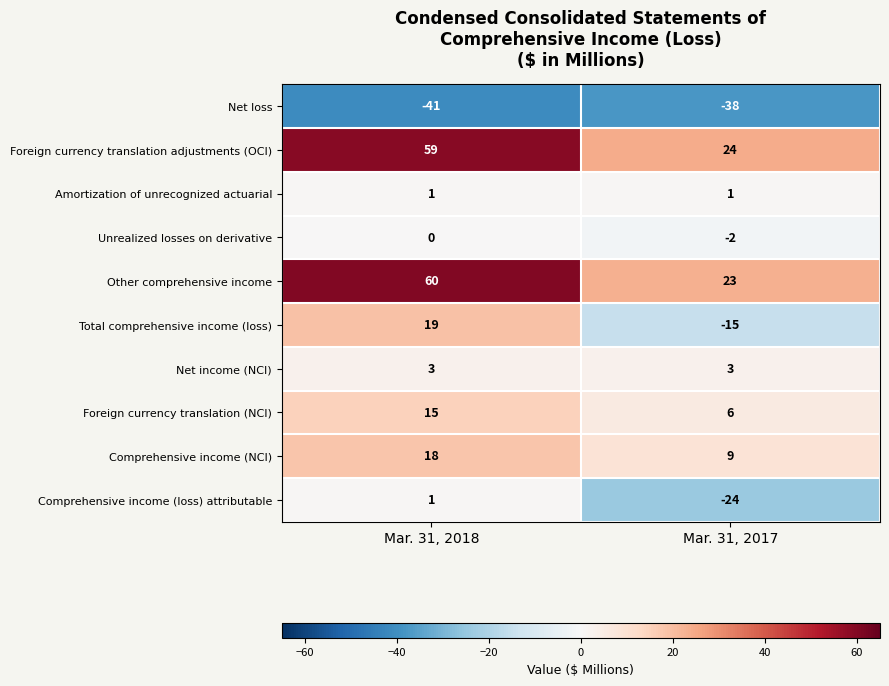

Reading left to right, list all the values displayed in this chart.

Net loss: Mar. 31, 2018=-41	Mar. 31, 2017=-38
Foreign currency translation adjustments (OCI): Mar. 31, 2018=59	Mar. 31, 2017=24
Amortization of unrecognized actuarial: Mar. 31, 2018=1	Mar. 31, 2017=1
Unrealized losses on derivative: Mar. 31, 2018=0	Mar. 31, 2017=-2
Other comprehensive income: Mar. 31, 2018=60	Mar. 31, 2017=23
Total comprehensive income (loss): Mar. 31, 2018=19	Mar. 31, 2017=-15
Net income (NCI): Mar. 31, 2018=3	Mar. 31, 2017=3
Foreign currency translation (NCI): Mar. 31, 2018=15	Mar. 31, 2017=6
Comprehensive income (NCI): Mar. 31, 2018=18	Mar. 31, 2017=9
Comprehensive income (loss) attributable: Mar. 31, 2018=1	Mar. 31, 2017=-24